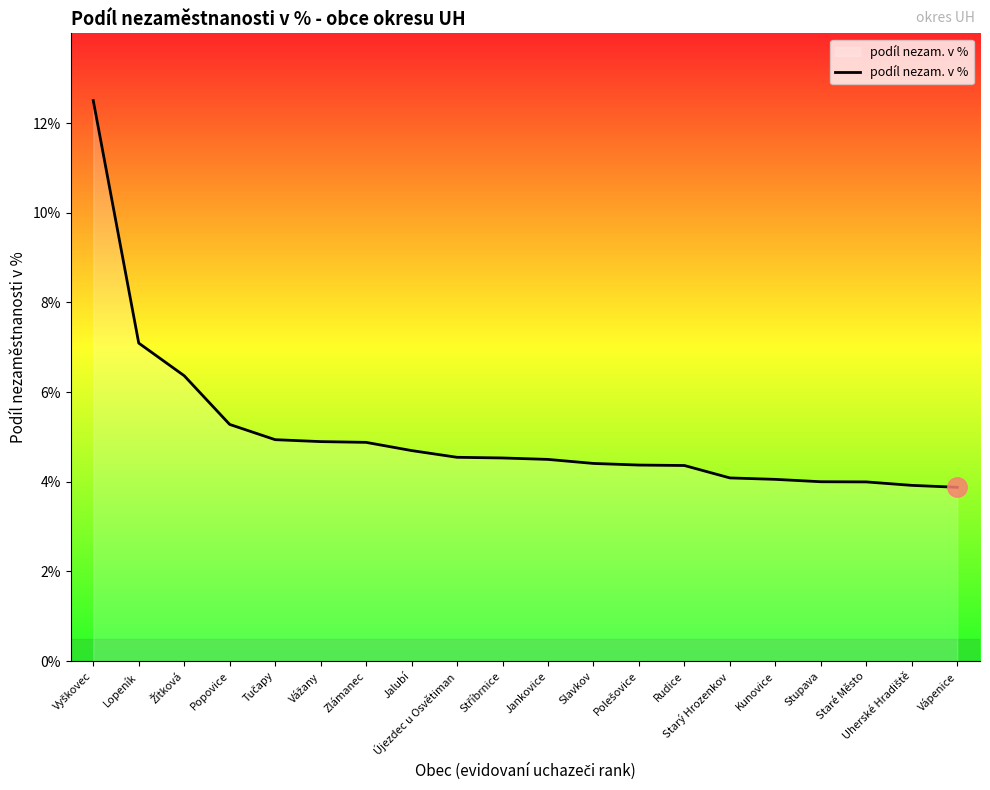

What is the greatest value displayed?

12.5